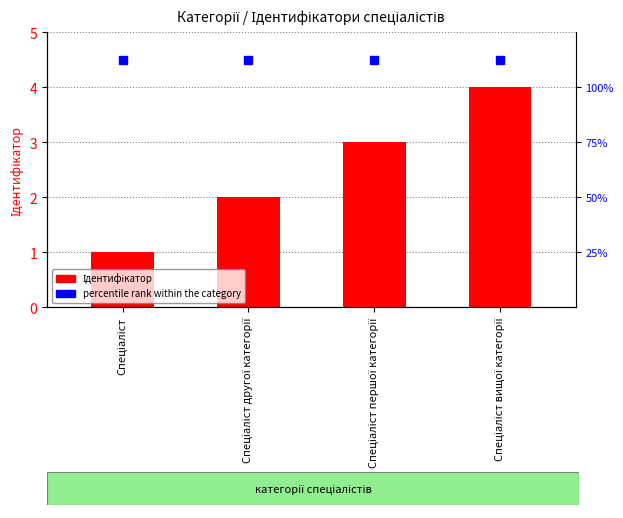

Is it true that the value at Спеціаліст вищої категорії is 6?

False